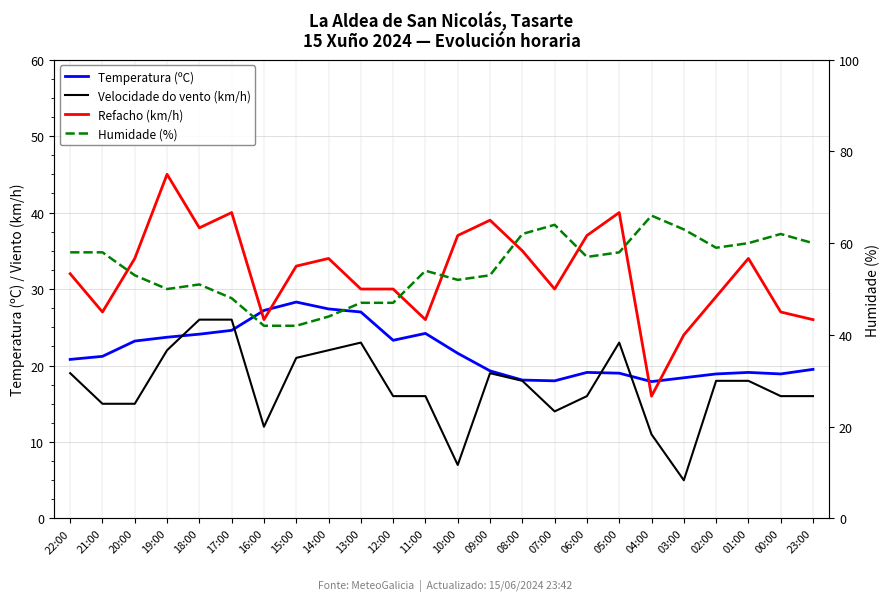

Reading left to right, what are all the values shown in this chart?

Temperatura (ºC): 20.8	21.2	23.2	23.7	24.1	24.6	27.2	28.3	27.4	27.0	23.3	24.2	21.6	19.3	18.1	18.0	19.1	19.0	17.9	18.4	18.9	19.1	18.9	19.5
Velocidade do vento (km/h): 19.0	15.0	15.0	22.0	26.0	26.0	12.0	21.0	22.0	23.0	16.0	16.0	7.0	19.0	18.0	14.0	16.0	23.0	11.0	5.0	18.0	18.0	16.0	16.0
Refacho (km/h): 32.0	27.0	34.0	45.0	38.0	40.0	26.0	33.0	34.0	30.0	30.0	26.0	37.0	39.0	35.0	30.0	37.0	40.0	16.0	24.0	29.0	34.0	27.0	26.0
Humidade (%): 58.0	58.0	53.0	50.0	51.0	48.0	42.0	42.0	44.0	47.0	47.0	54.0	52.0	53.0	62.0	64.0	57.0	58.0	66.0	63.0	59.0	60.0	62.0	60.0